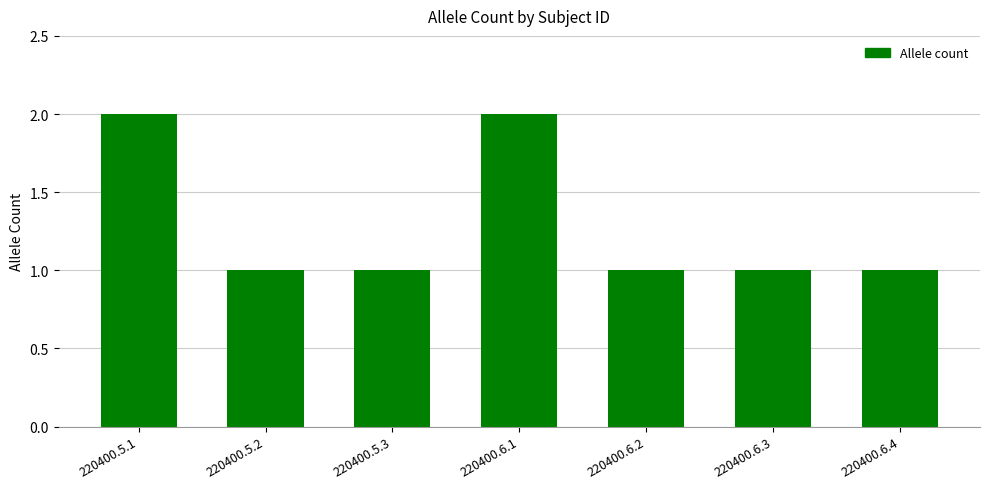

Reading left to right, extract all data points from this chart.

2	1	1	2	1	1	1